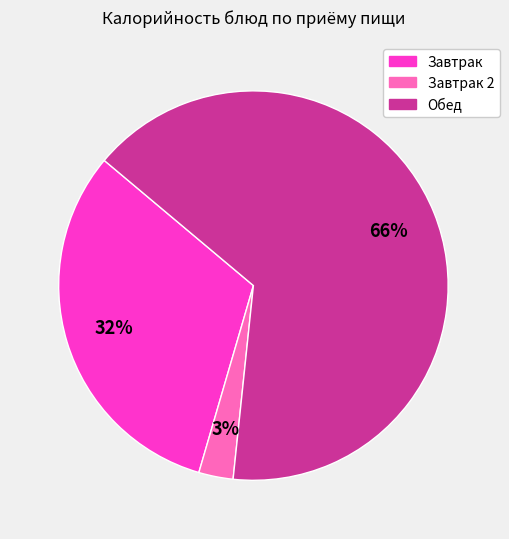

What is the largest slice in the pie chart?

Обед